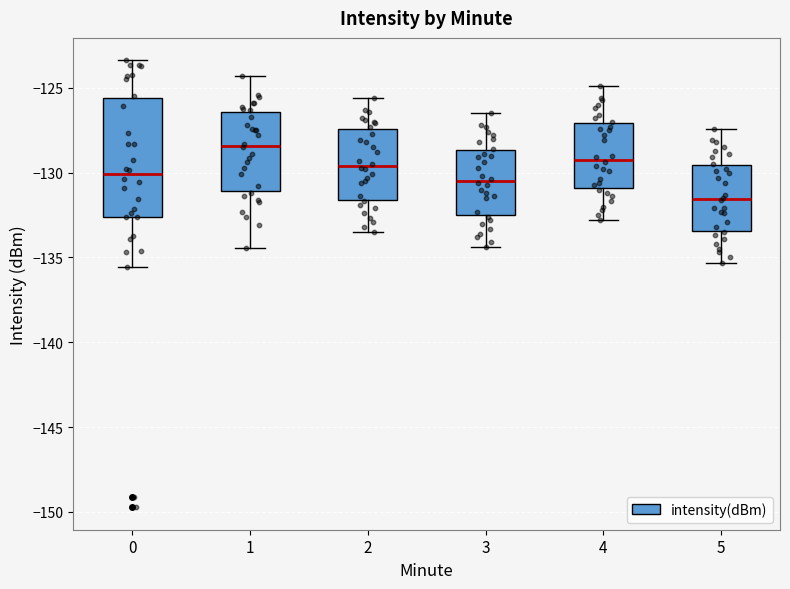

Which box's median line is the lowest?

5